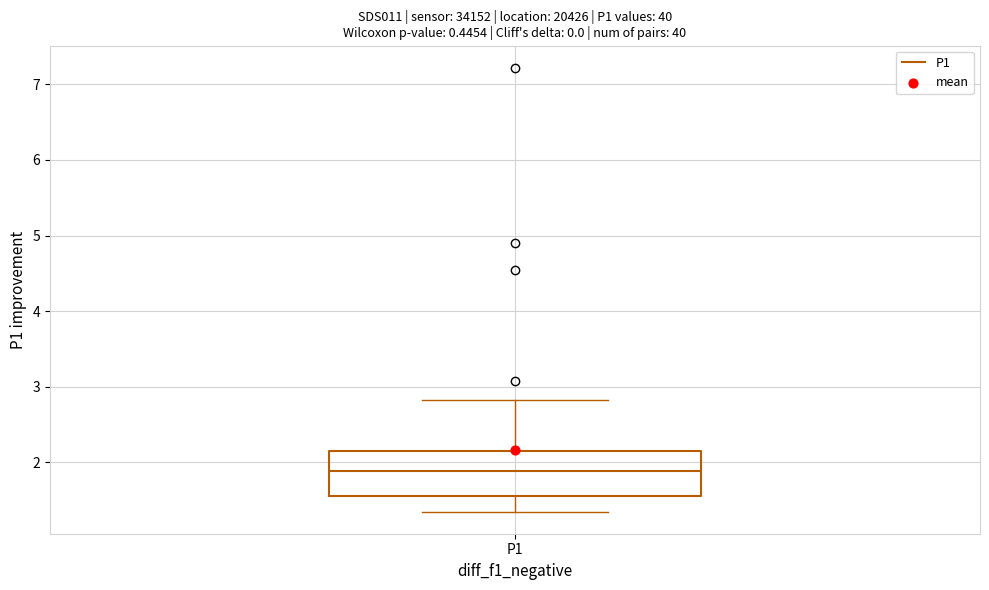

Read this box plot against the y-axis: the position of the median line, the range covered by the box, and the ends of both whiskers. The values are not printed on the chart, so give them approximately, as read against the axis.

median 1.9, box 1.6 to 2.2, whiskers 1.4 to 2.8